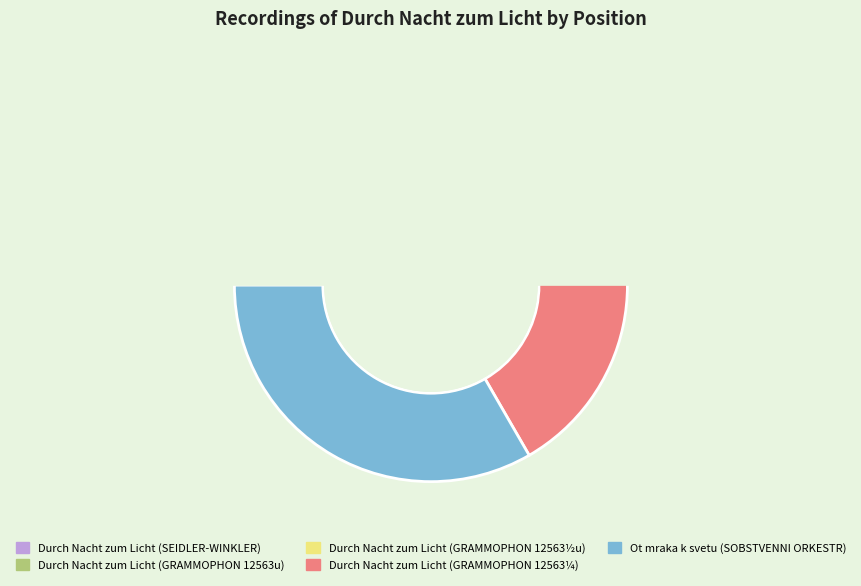

Rank the categories by value from highest to lowest.

Ot mraka k svetu (SOBSTVENNI ORKESTR), Durch Nacht zum Licht (GRAMMOPHON 12563¼), Durch Nacht zum Licht (GRAMMOPHON 12563½u), Durch Nacht zum Licht (GRAMMOPHON 12563u), Durch Nacht zum Licht (SEIDLER-WINKLER)